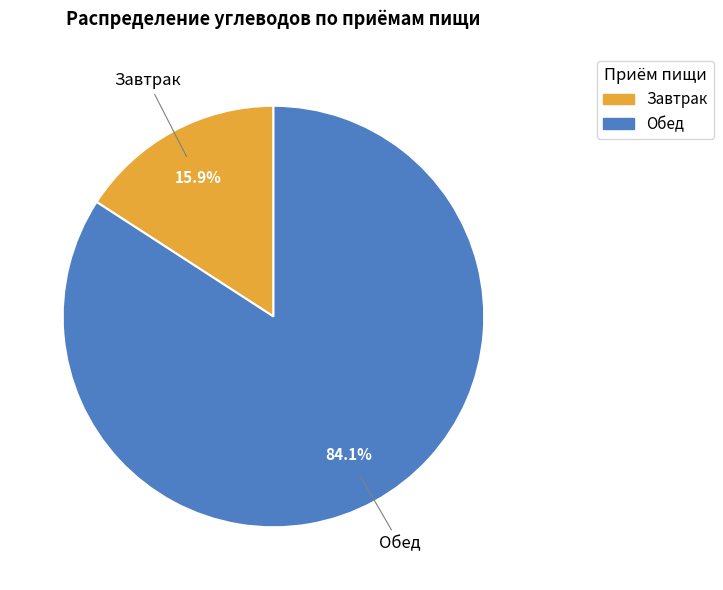

How many segments does this pie chart have?

2